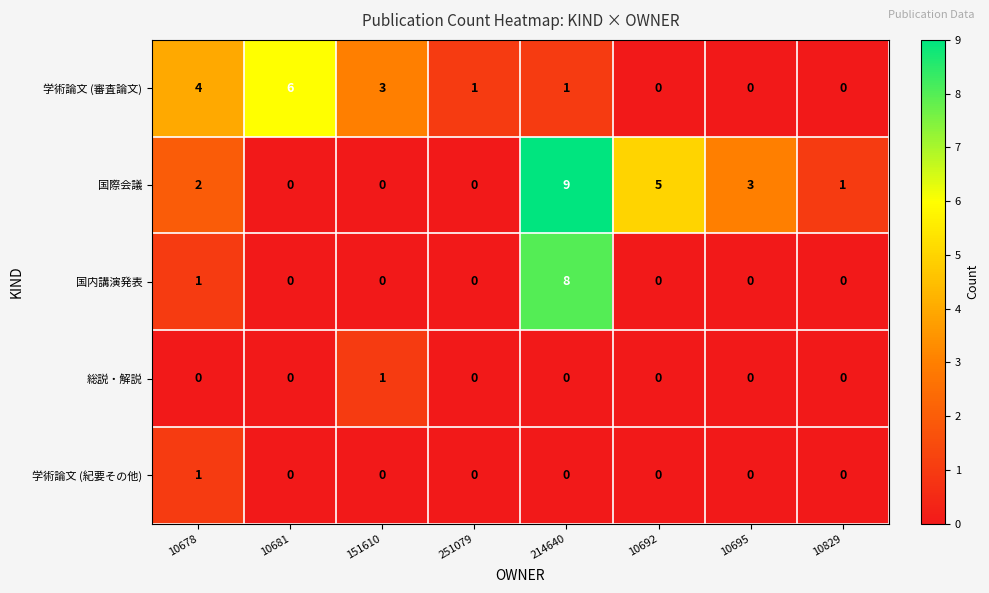

How many values in the 総説・解説 series exceed 0?

1